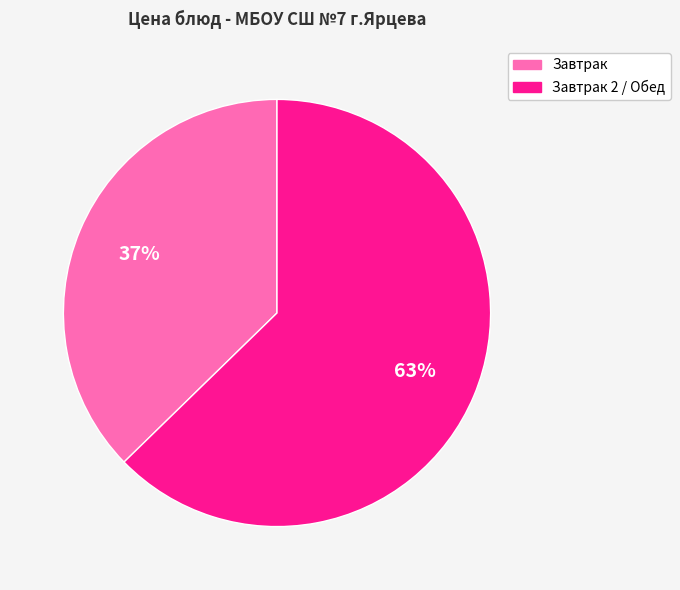

Is there any slice that represents more than half of the pie?

Yes